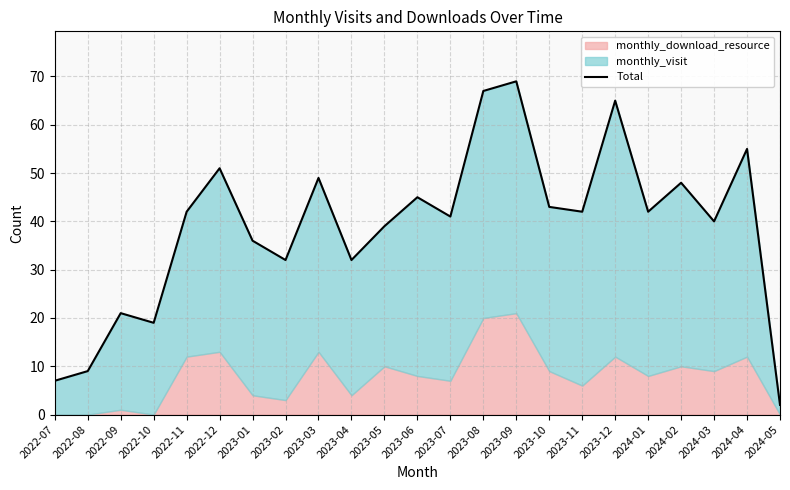

Reading left to right, list all the values displayed in this chart.

7	9	21	19	42	51	36	32	49	32	39	45	41	67	69	43	42	65	42	48	40	55	2